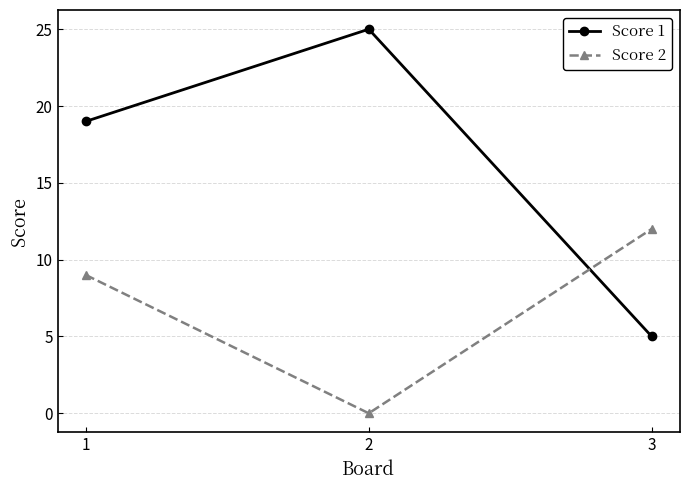

Is the value of Score 1 at 1 greater than the value of Score 2 at 2?

Yes